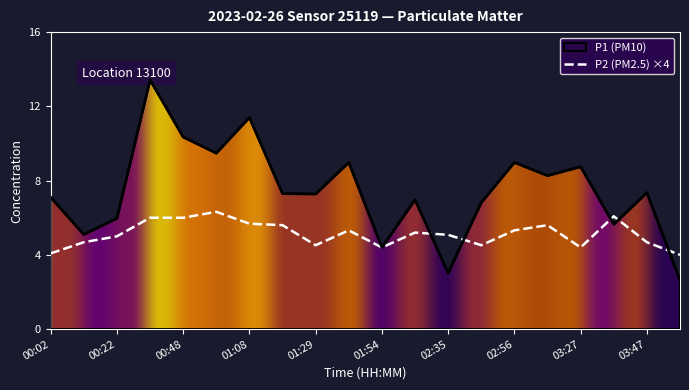

What is the sum of the P1 values at 02:04 and 02:45?

13.8